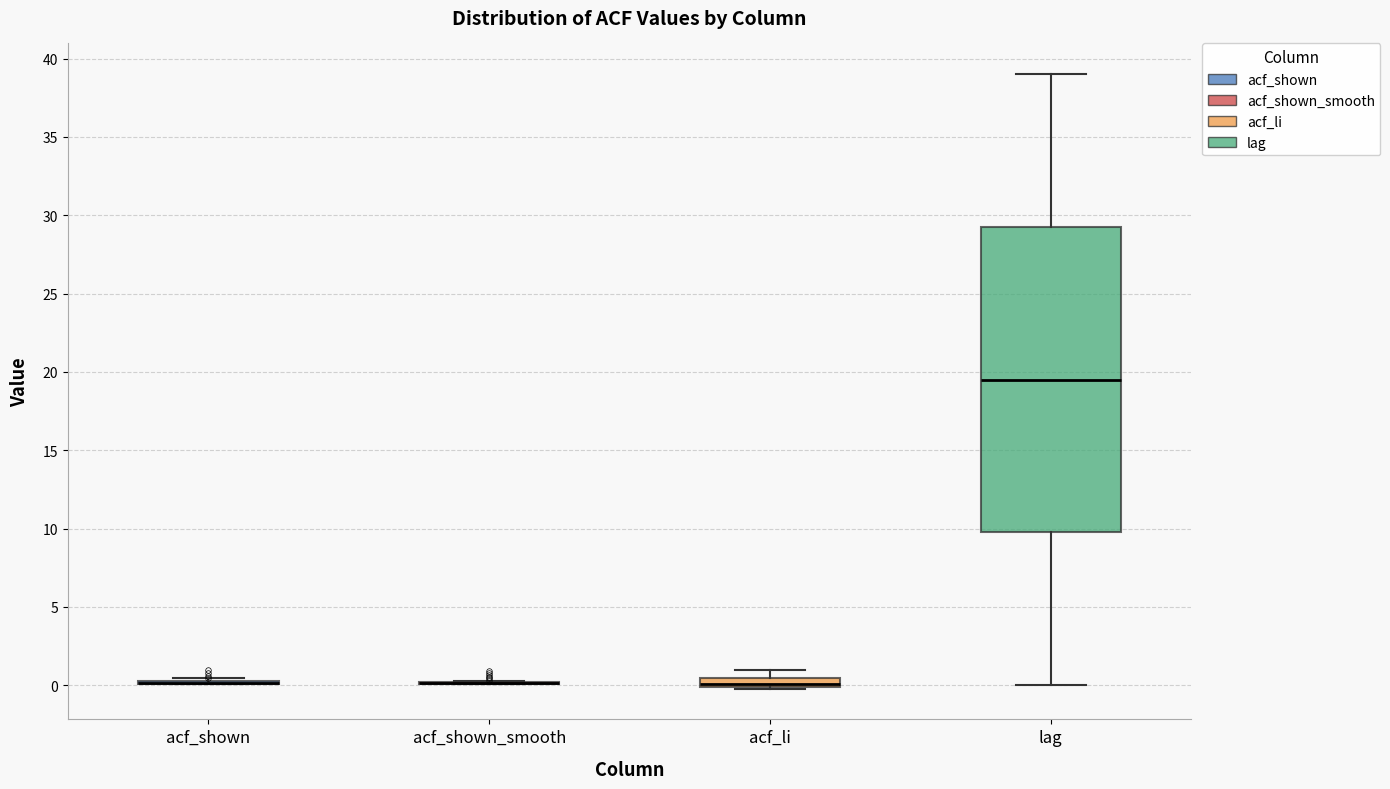

Which box is the tallest, from its lower edge to its upper edge?

lag